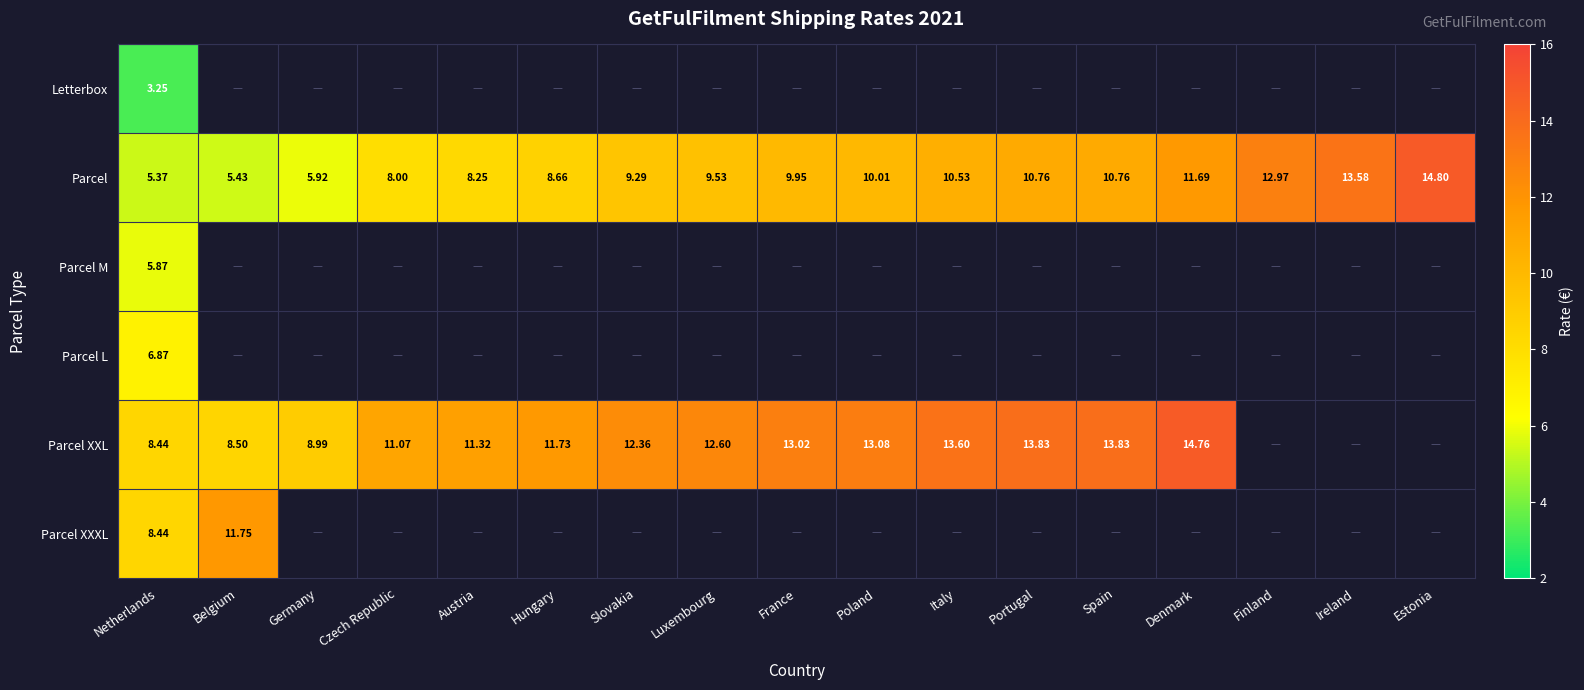

Where is Parcel nearest to the value 10?

Poland